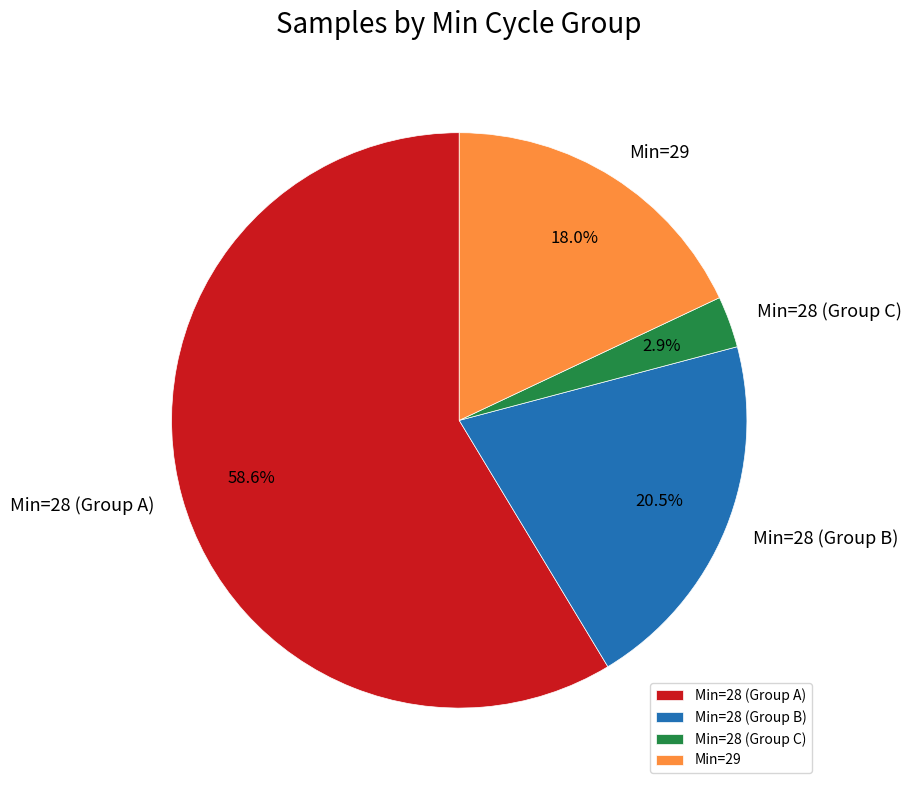

Which has a higher value, Min=29 or Min=28 (Group C)?

Min=29